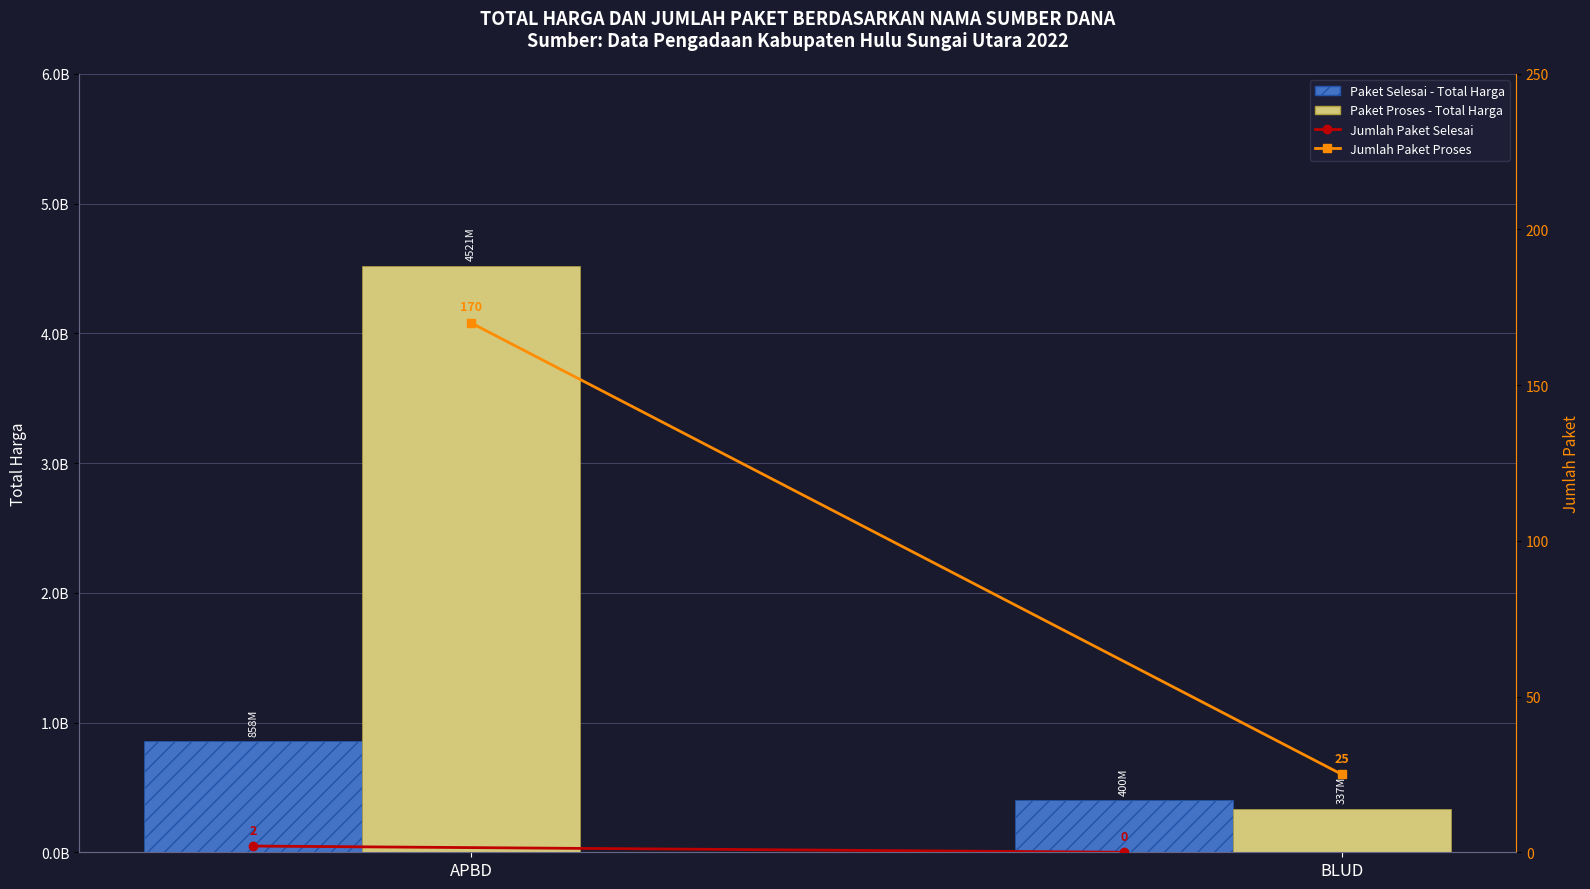

How many Jumlah Paket Selesai values are between 0 and 2?

2